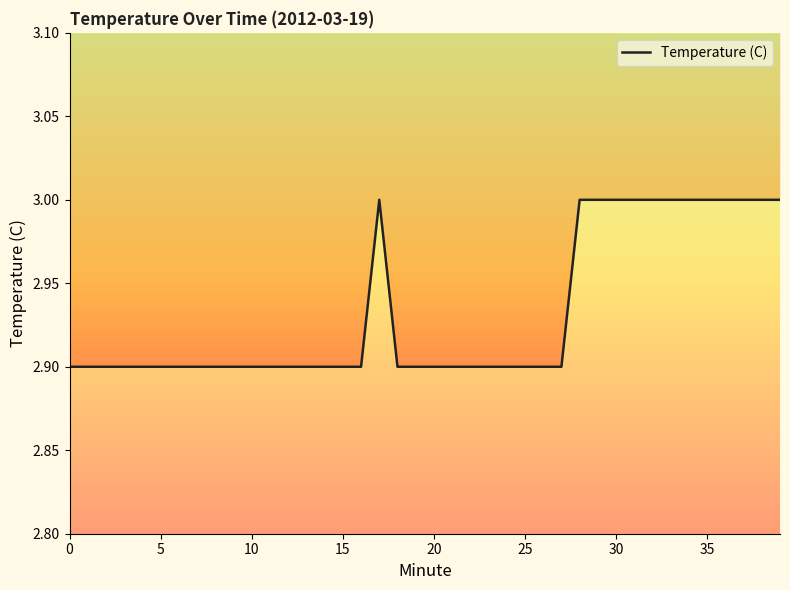

What is the difference between the second highest and second lowest values?

0.1